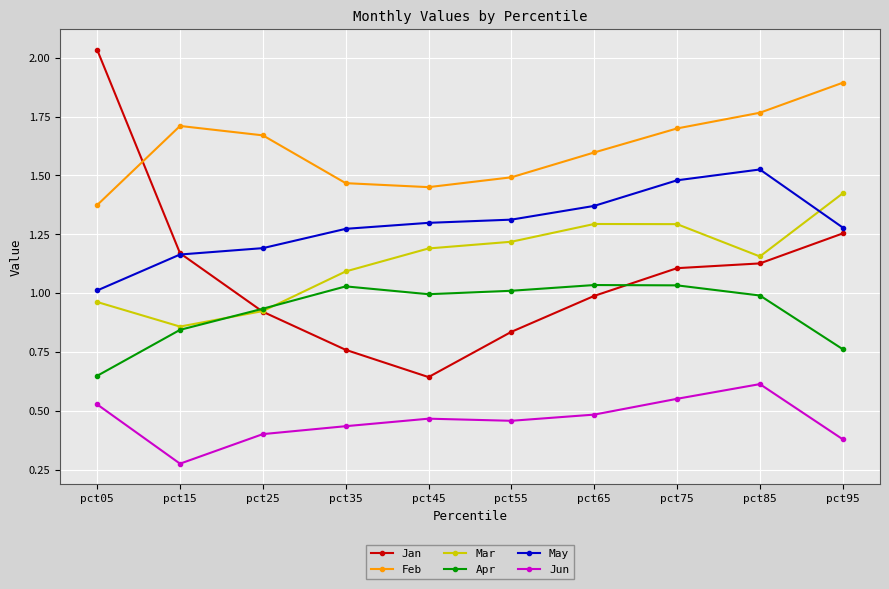

Which series changed the most between pct05 and pct25?

Jan